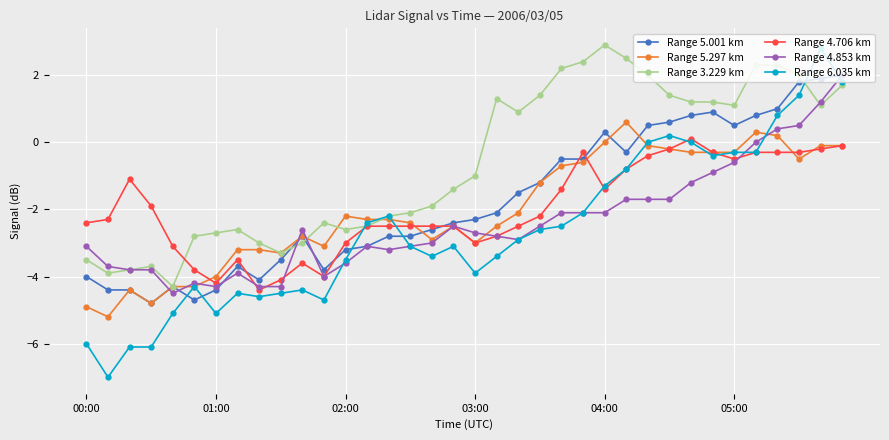

Which series has the widest spread of values?

Range 6.035 km